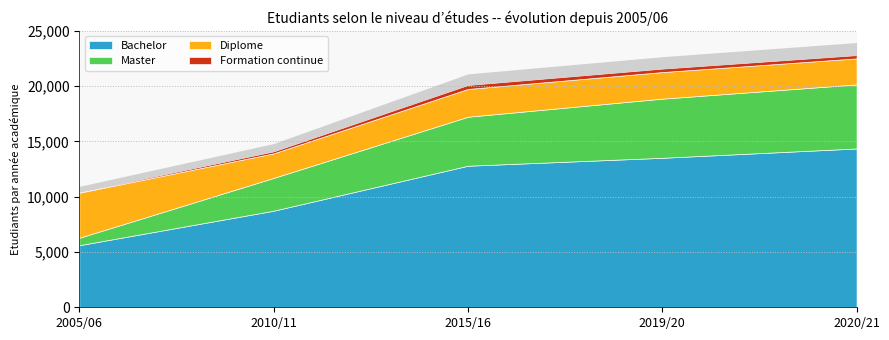

Read the Formation continue value at 2005/06, to the nearest 5.

55